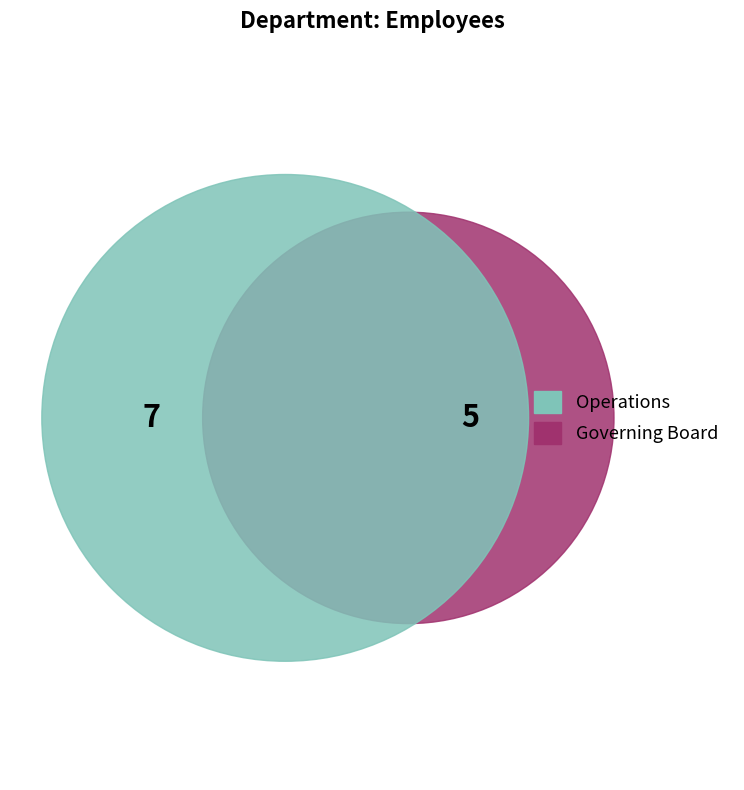

To the nearest percent, what is the average slice percentage?

50%